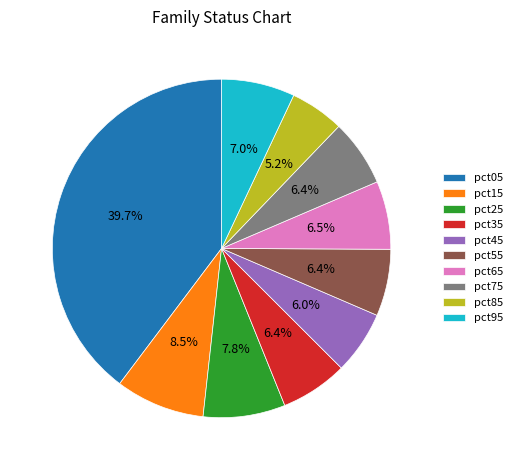

Does pct55 represent more than half of the total?

No